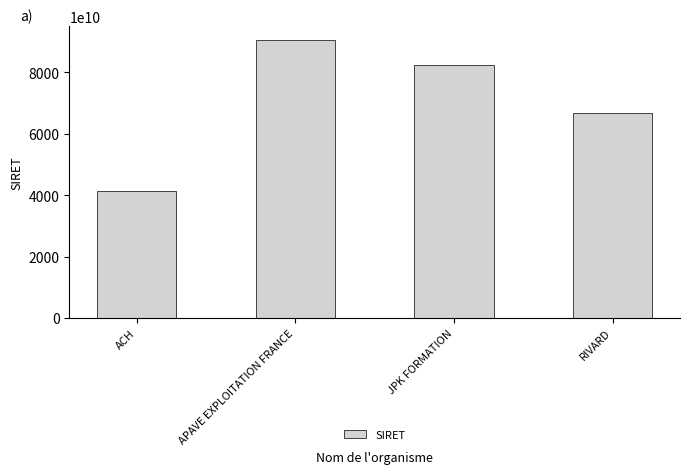

Which category has the highest value across all series?

APAVE EXPLOITATION FRANCE